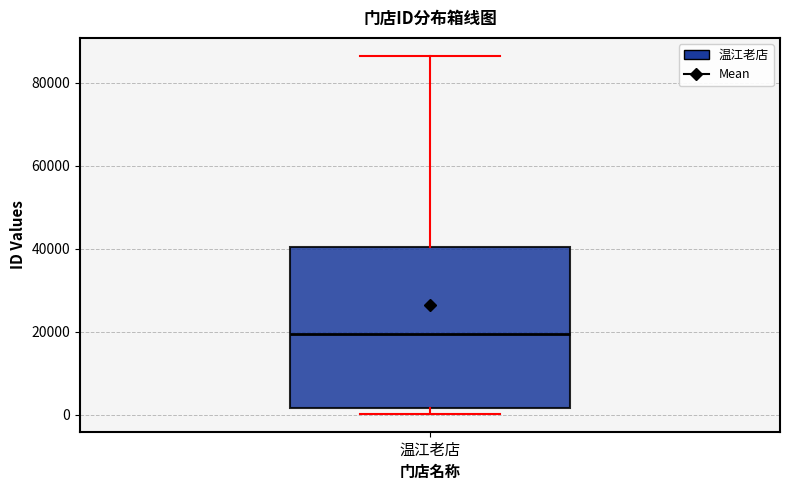

Transcribe this box plot: give where the median line is, the range the box spans, and where the two whiskers end, as read against the y-axis. The values are not printed on the chart, so give them approximately, as read against the axis.

median 20000, box 2000 to 40000, whiskers 0 to 86000